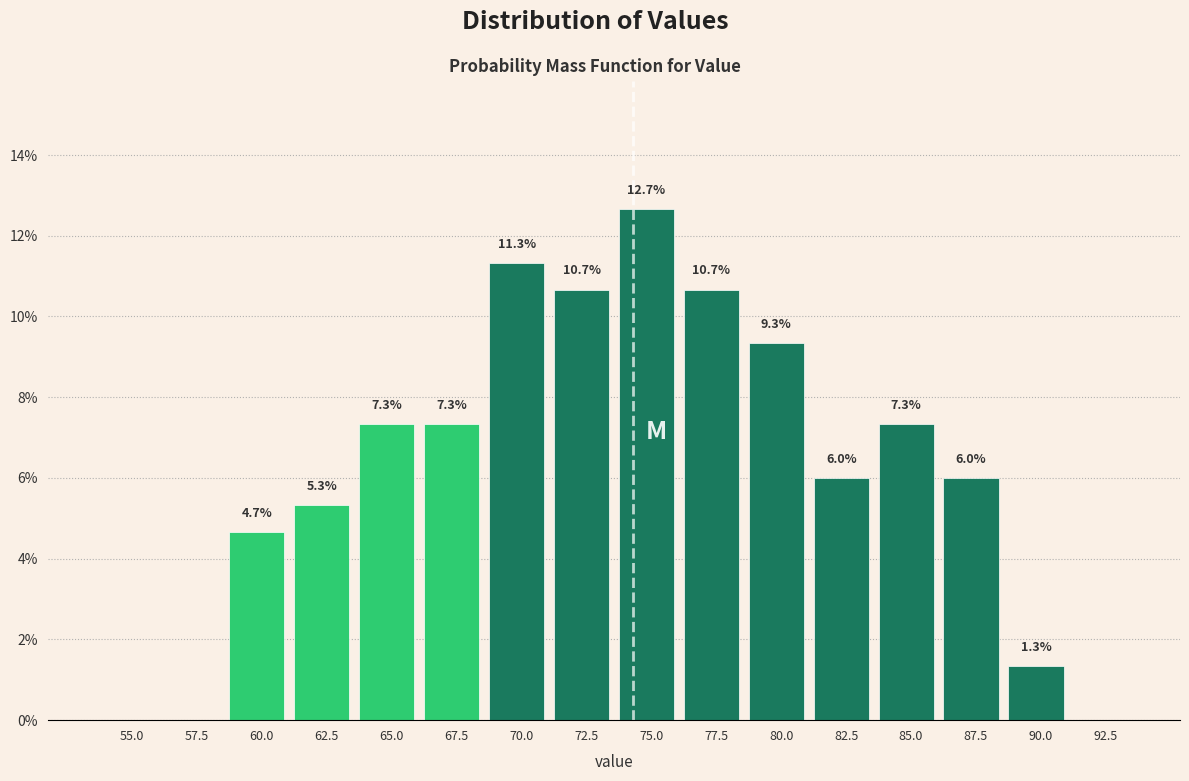

Reading left to right, what are all the values shown in this chart?

55.0=0.0	57.5=0.0	60.0=4.7	62.5=5.3	65.0=7.3	67.5=7.3	70.0=11.3	72.5=10.7	75.0=12.7	77.5=10.7	80.0=9.3	82.5=6.0	85.0=7.3	87.5=6.0	90.0=1.3	92.5=0.0